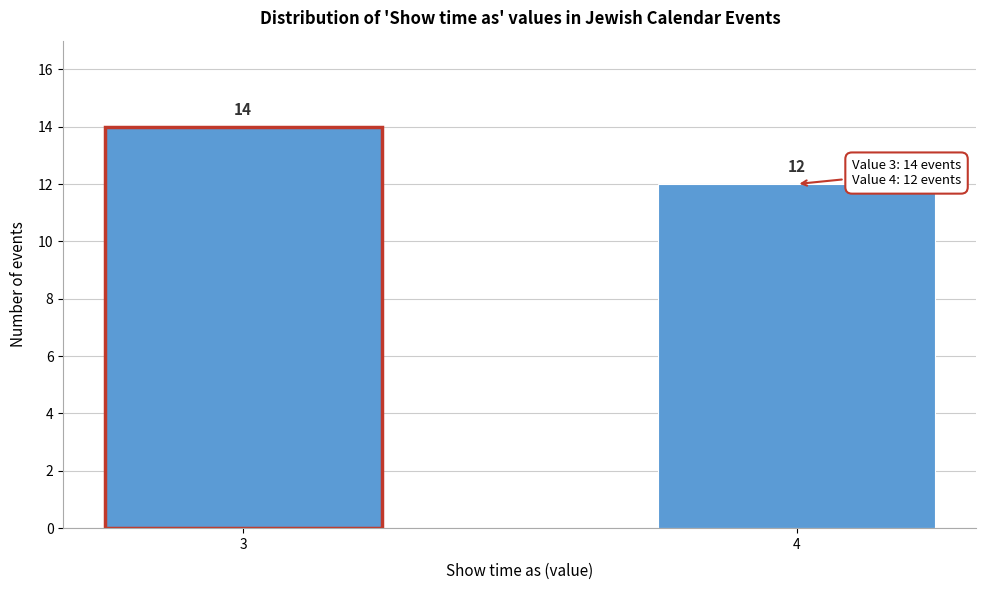

Reading left to right, what are all the values shown in this chart?

3=14	4=12